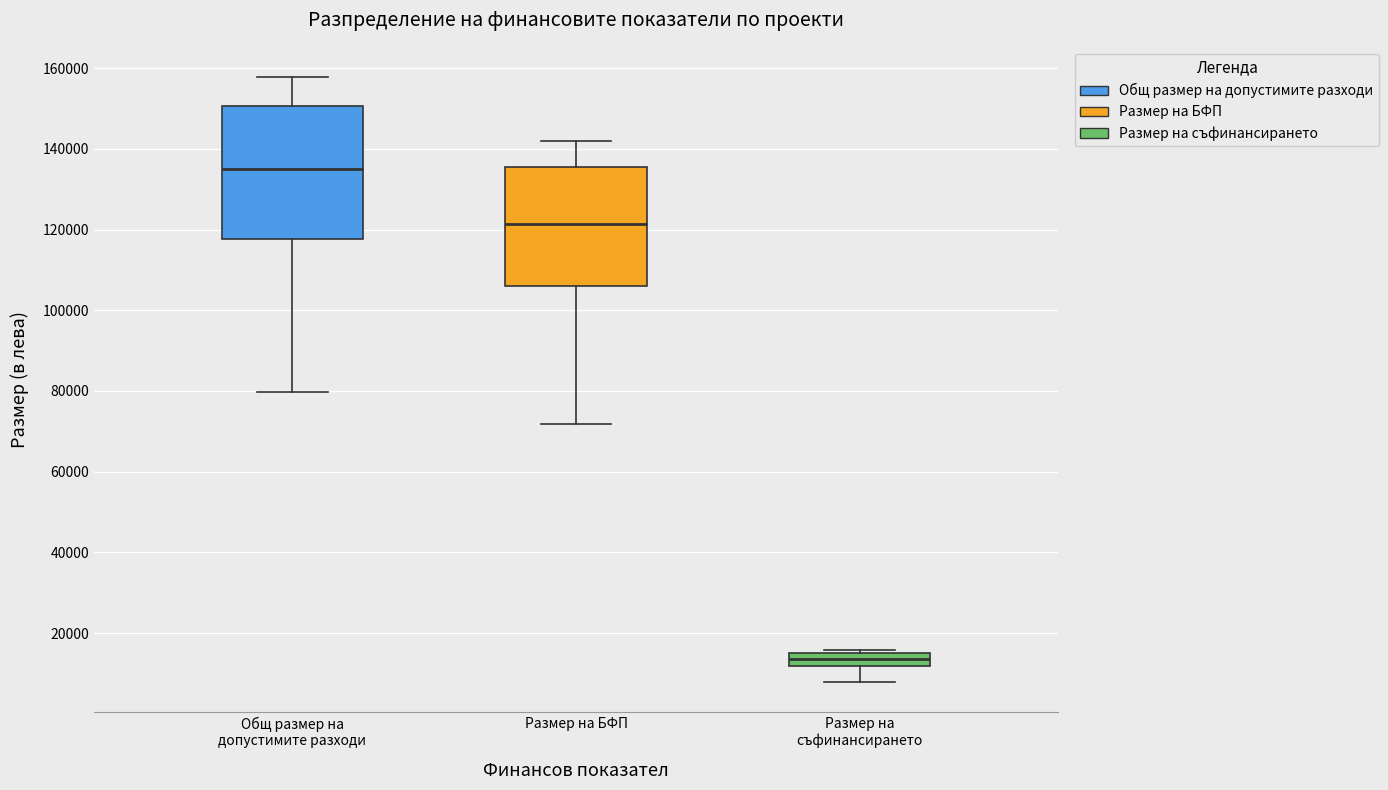

Where does the upper whisker of the box for Общ размер на допустимите разходи end on the y-axis? The values are not printed on the chart, so give them approximately, as read against the axis.

158000